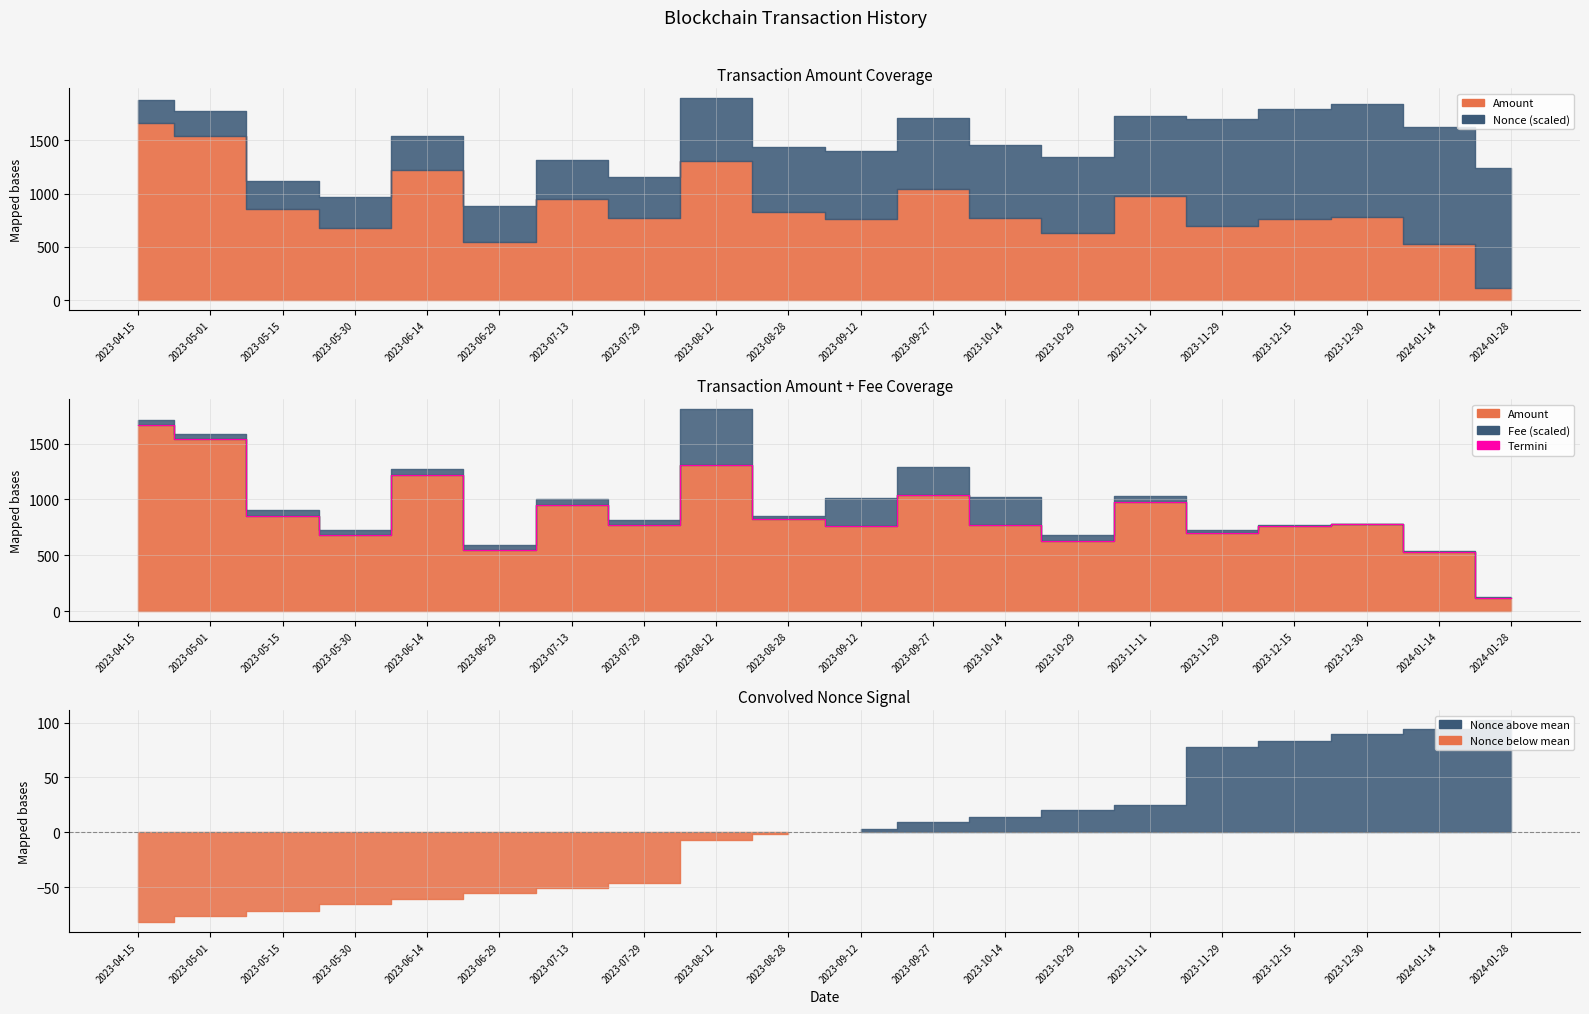

The chart shows a value of 766.5 at 2023-07-29. True or false?

True